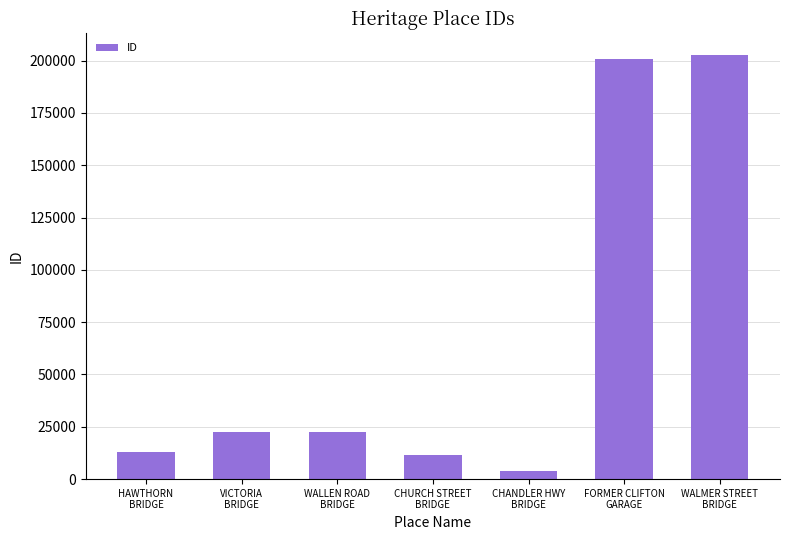

What is the greatest value displayed?

202835